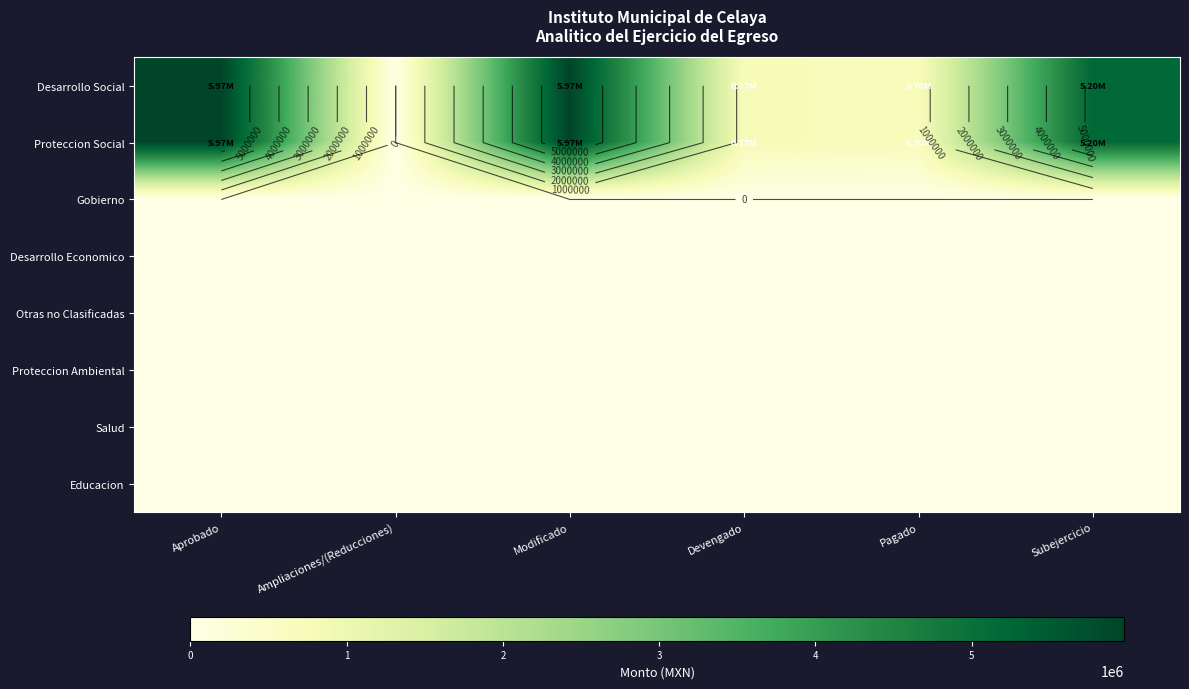

Which category has the highest value across all series?

Aprobado